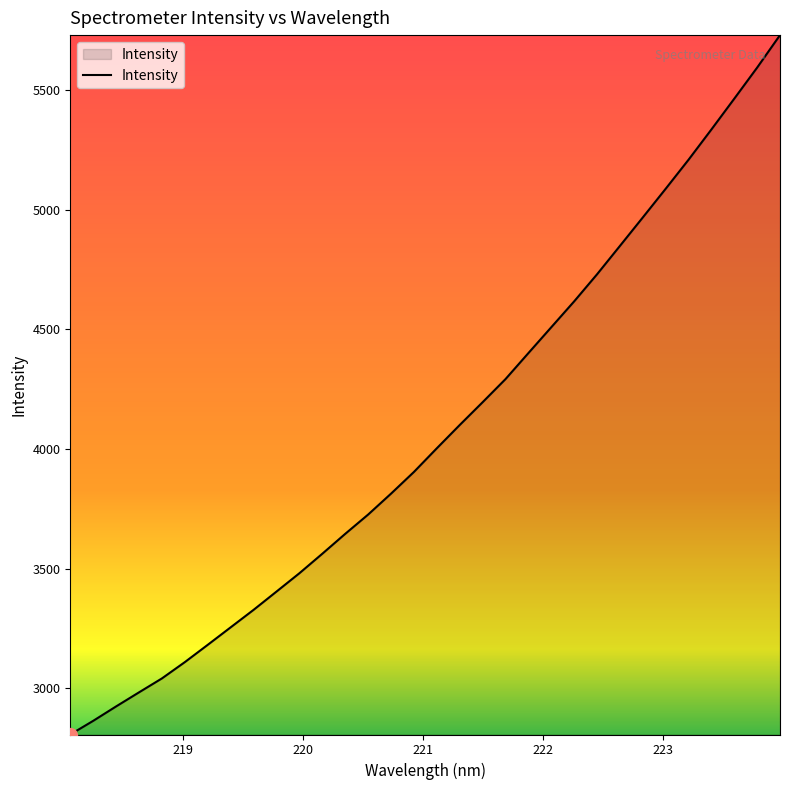

How many categories are shown in the chart?

32